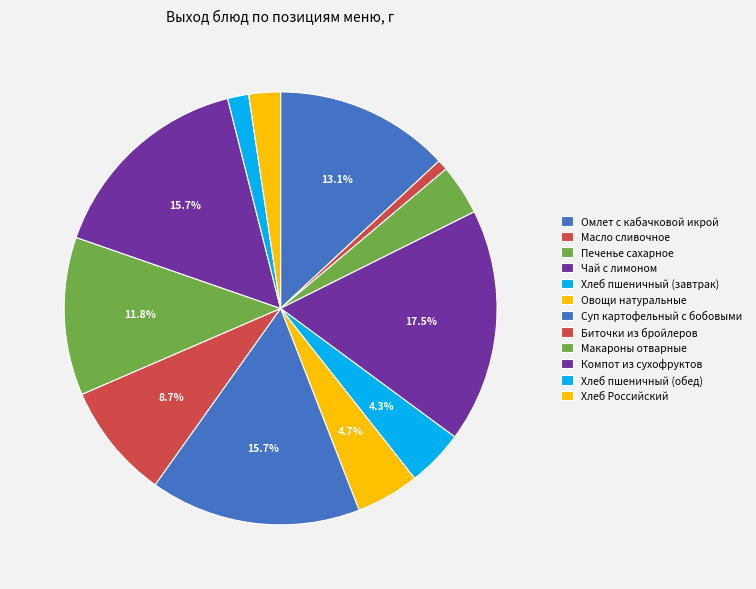

Combined, what portion of the pie is Биточки из бройлеров and Овощи натуральные?

13.4%